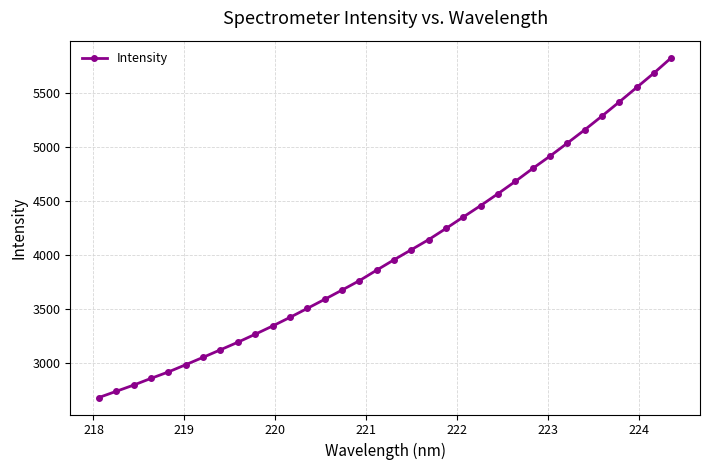

What is the difference between the maximum and minimum values?

3139.3